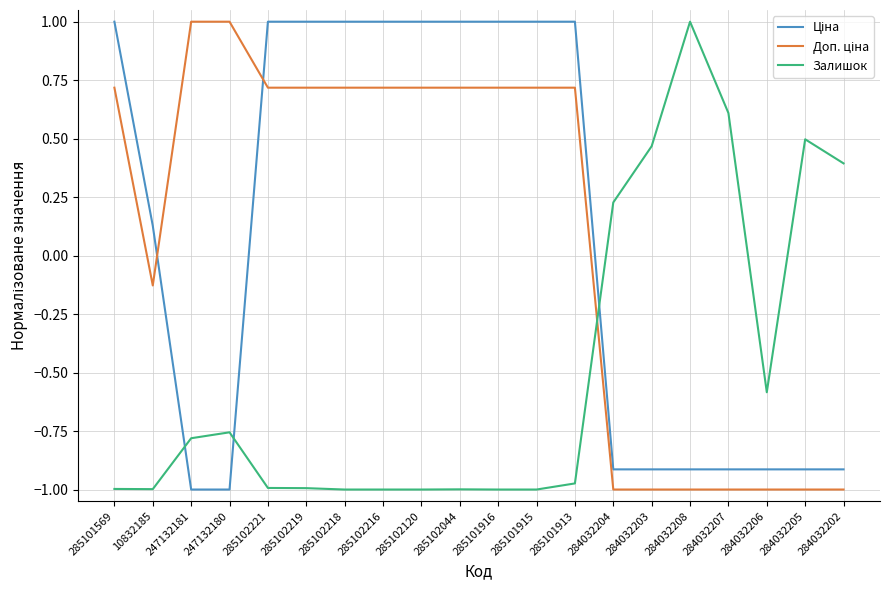

How many lines are shown in the chart?

3